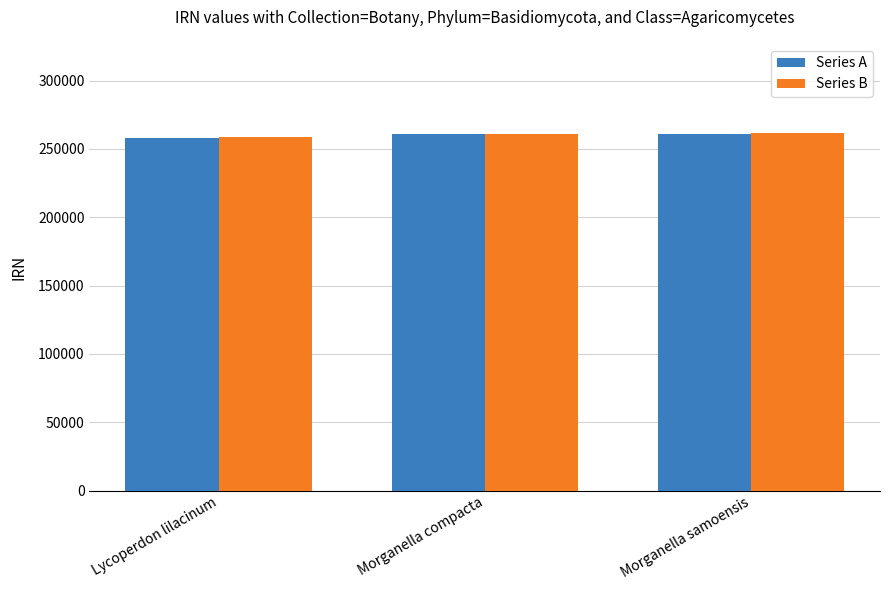

How many values in the Series A series are below 260646?

1